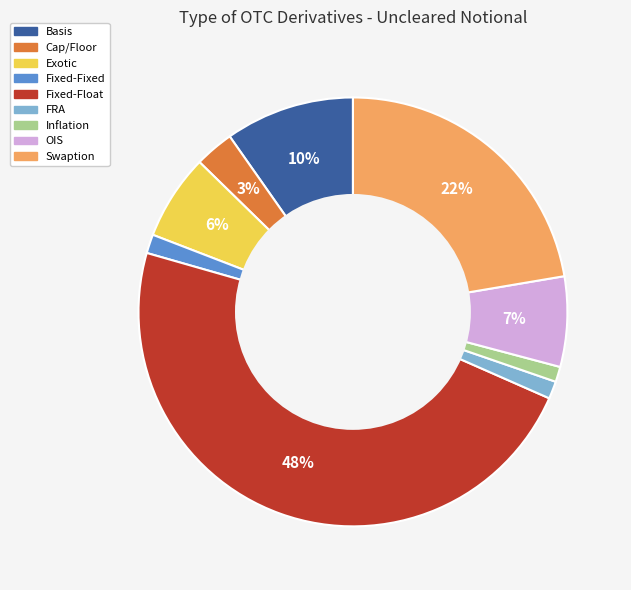

To the nearest percent, what is the difference between the largest and smallest slice percentages?

47%